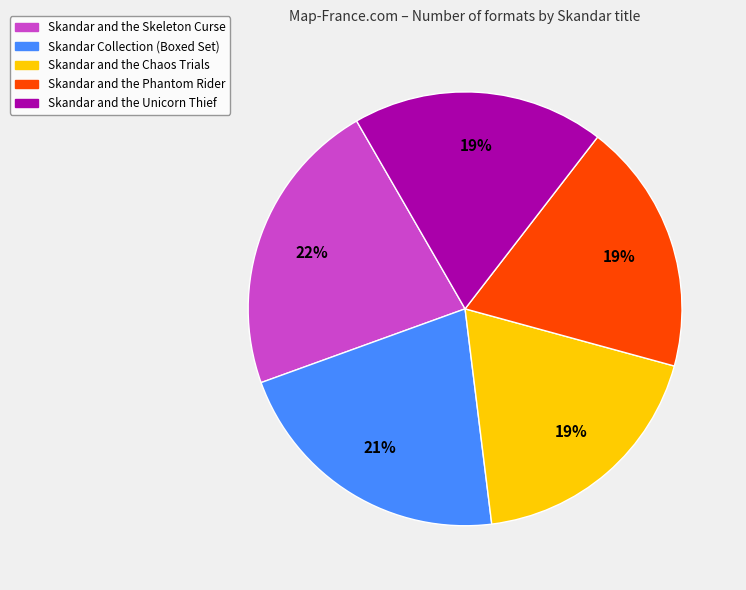

Is the sum of Skandar and the Unicorn Thief and Skandar and the Chaos Trials greater than half?

No